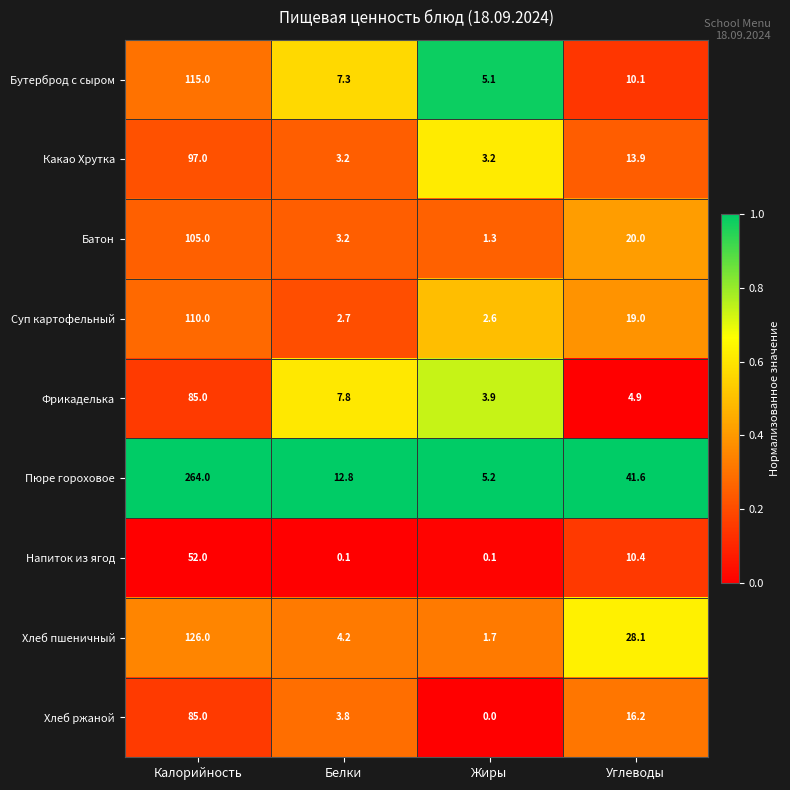

Which series has the largest total across all categories?

Пюре гороховое